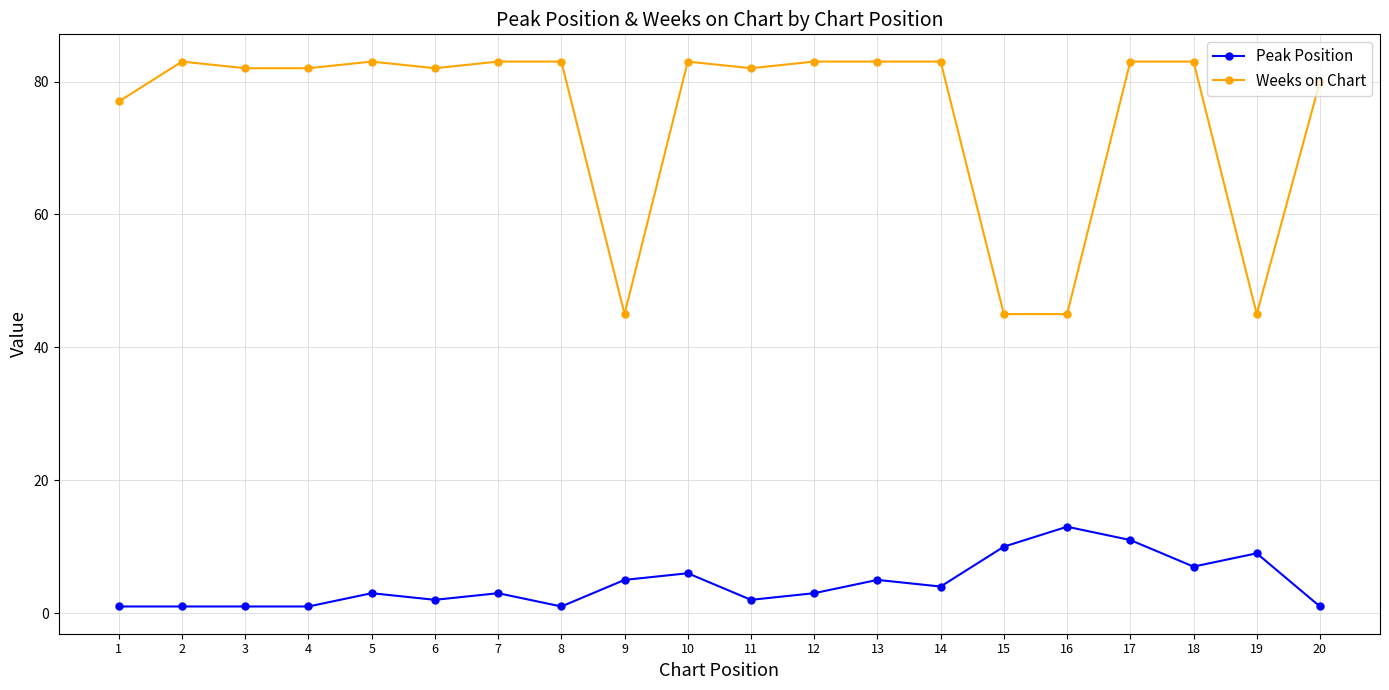

At which label is Weeks on Chart closest to 64?

1